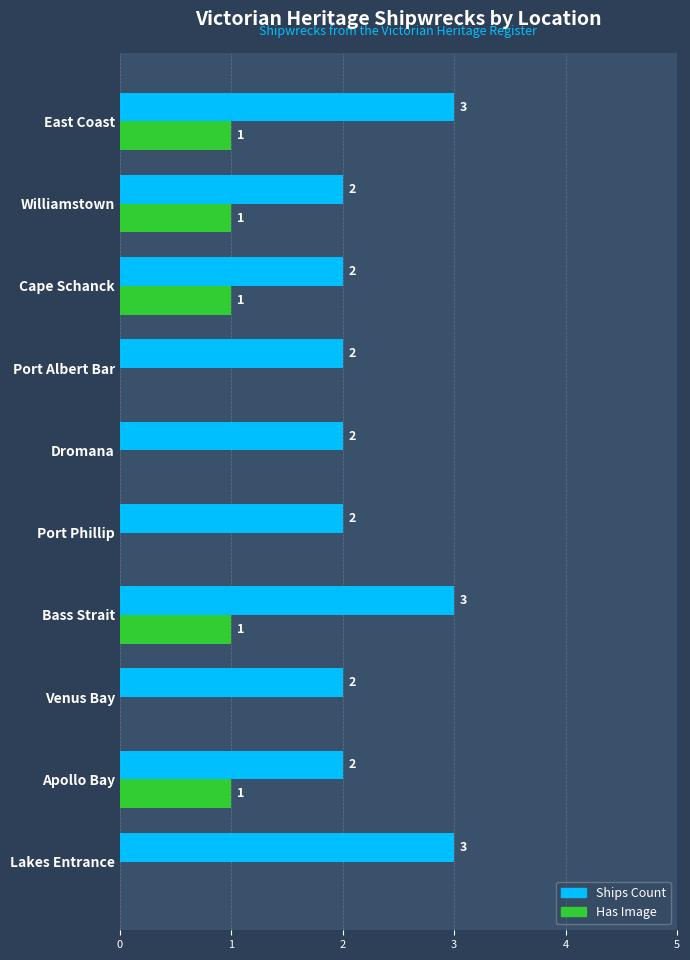

Which series changed the most between Lakes Entrance and Port Phillip?

Ships Count